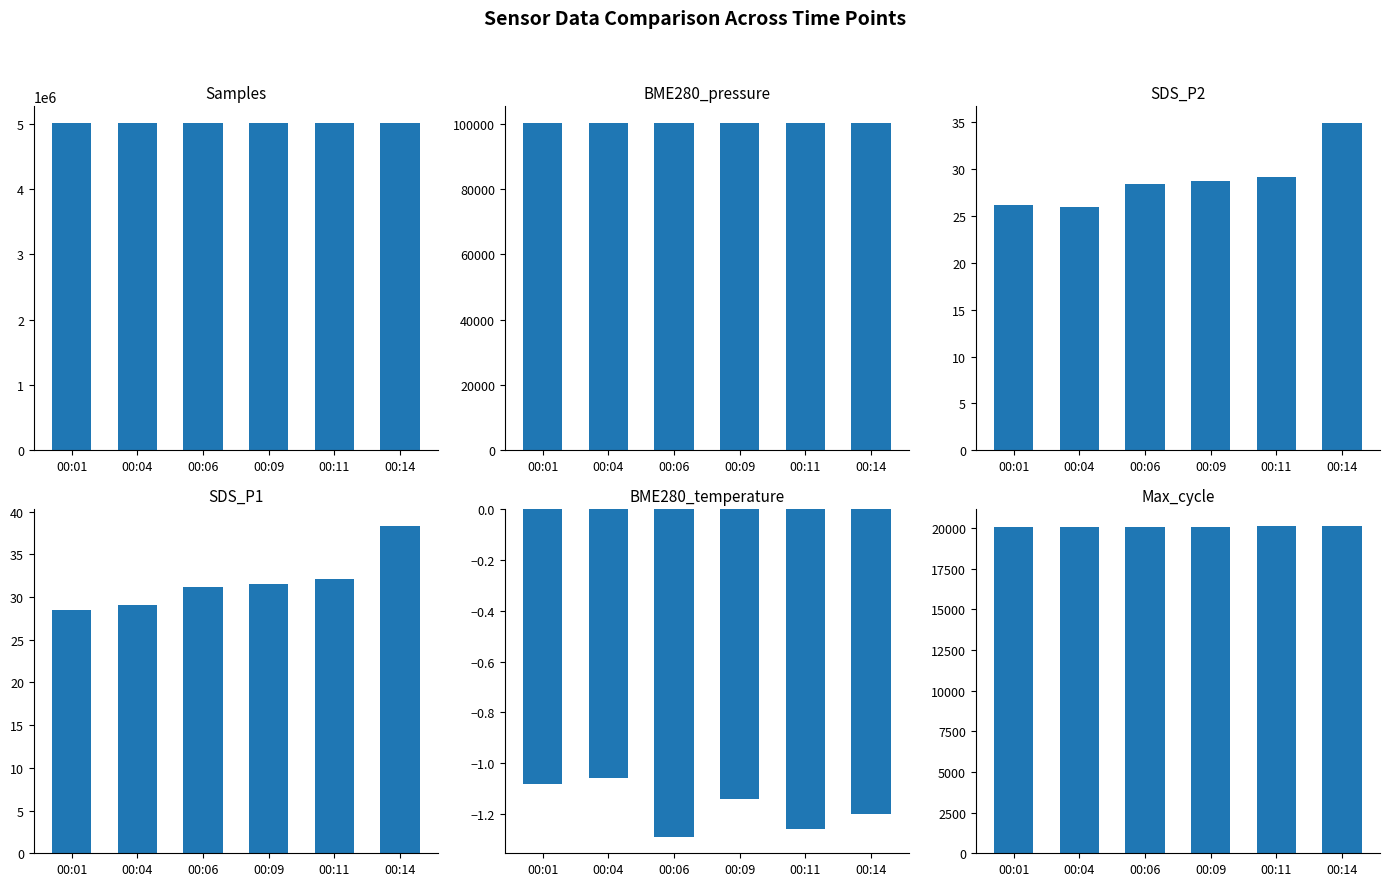

How many values in the SDS_P1 series are below 31?

2